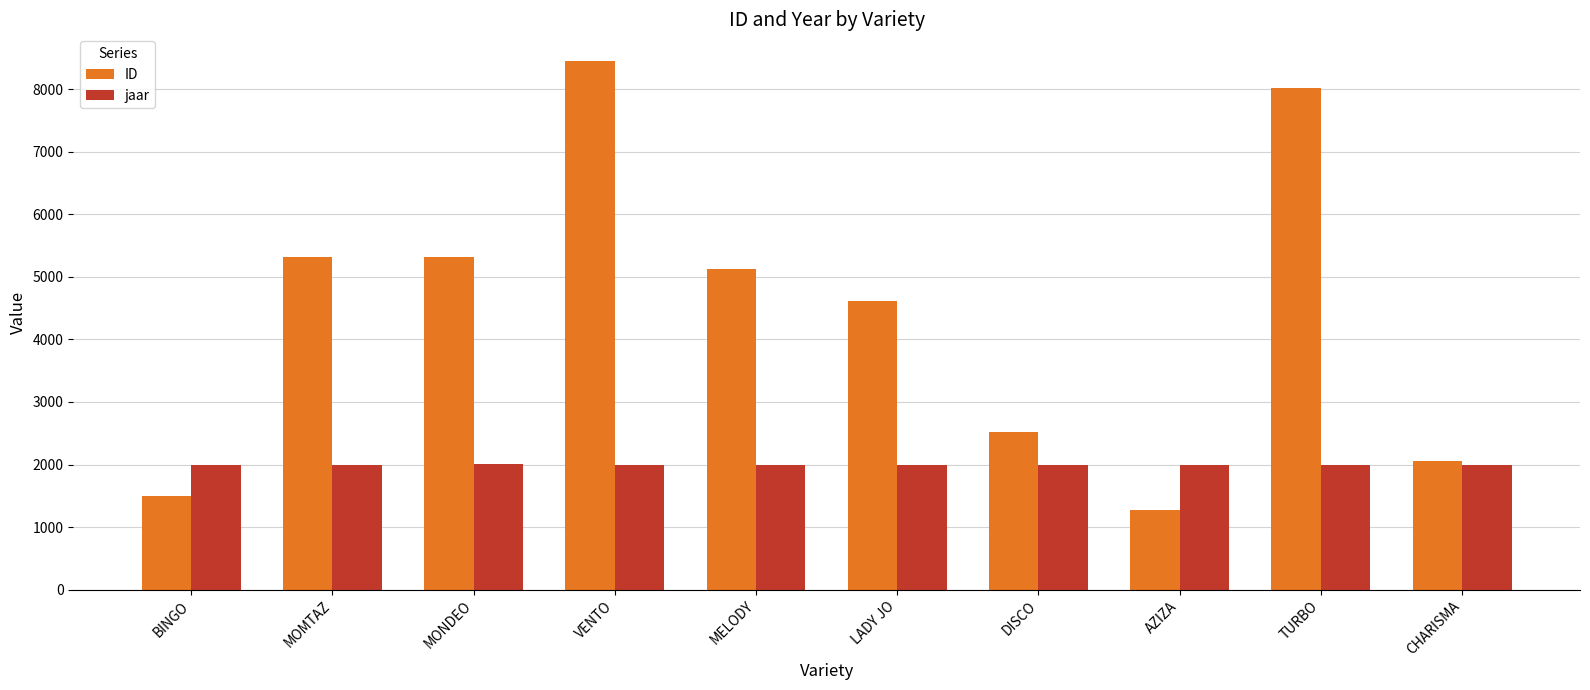

Which series has the widest spread of values?

ID